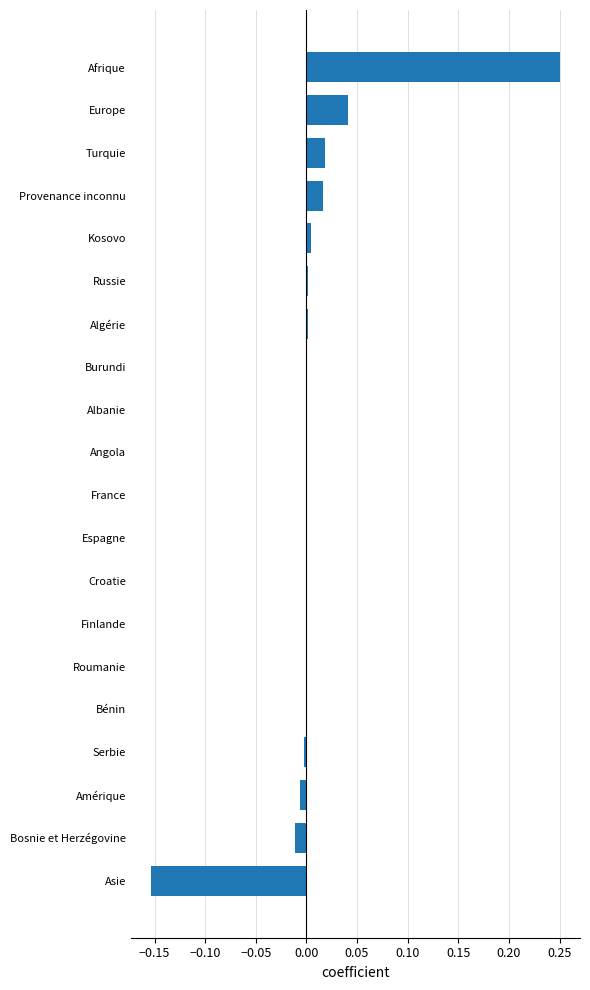

Is it true that the value at Angola is 0.0?

True